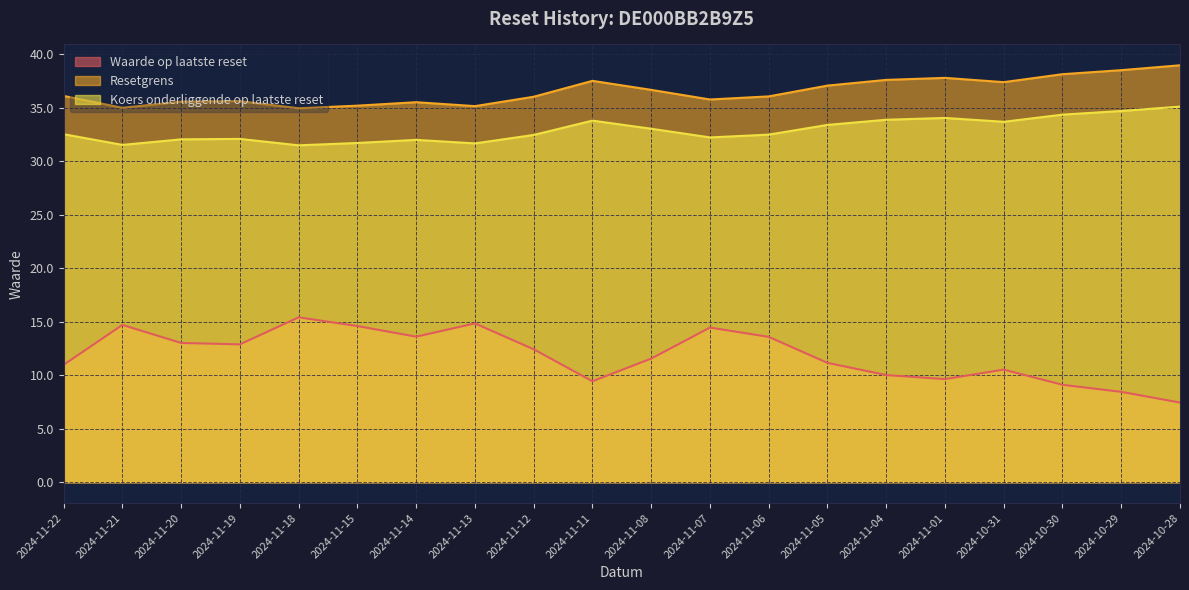

At which category is the sum across all series the highest?

2024-11-07